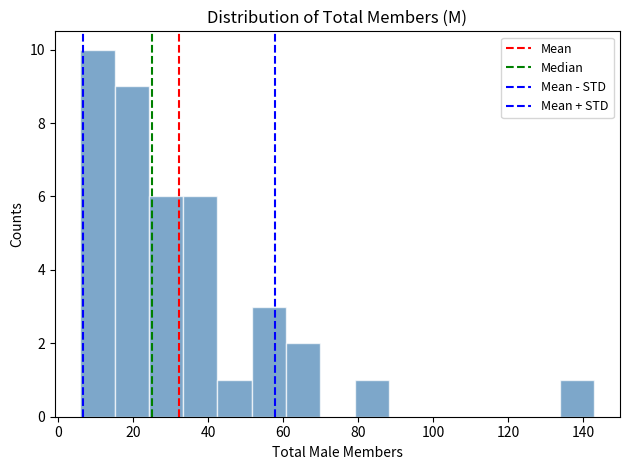

Which range on the x-axis has the tallest bar?

6 to 16